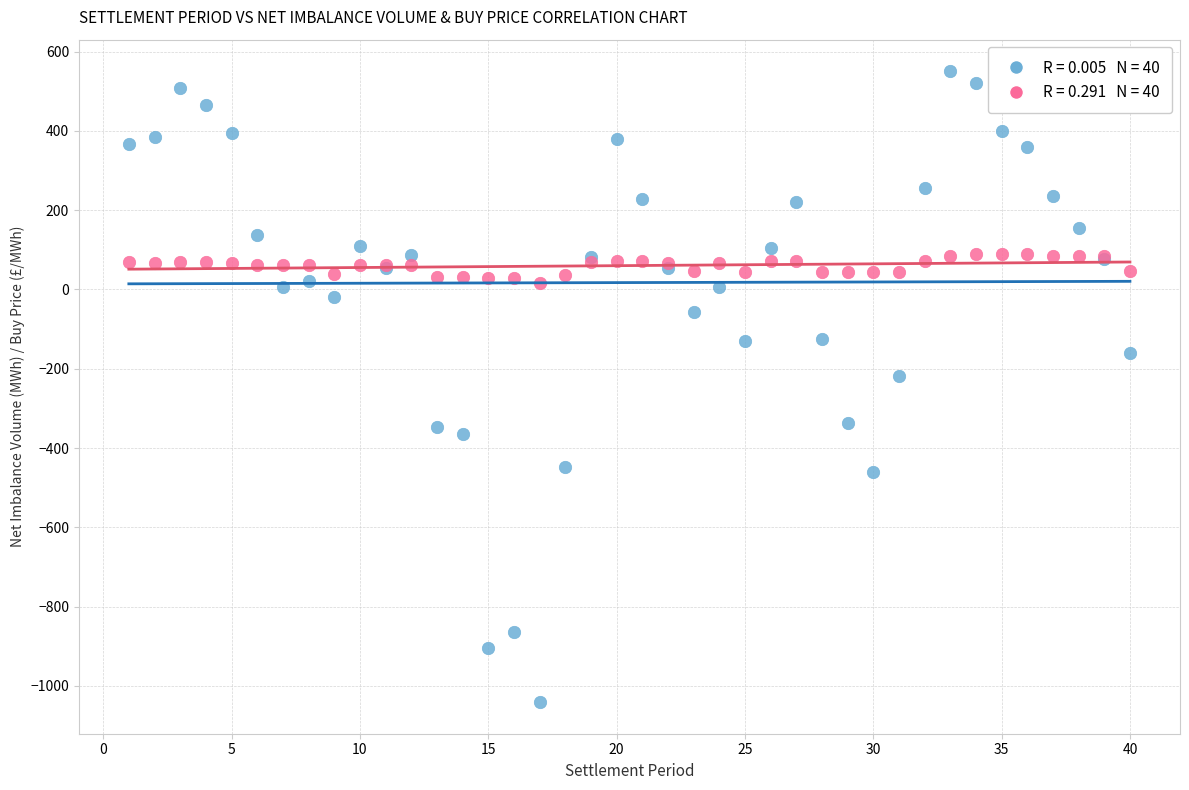

Across all series, what Y value is closest to -245?

-219.2